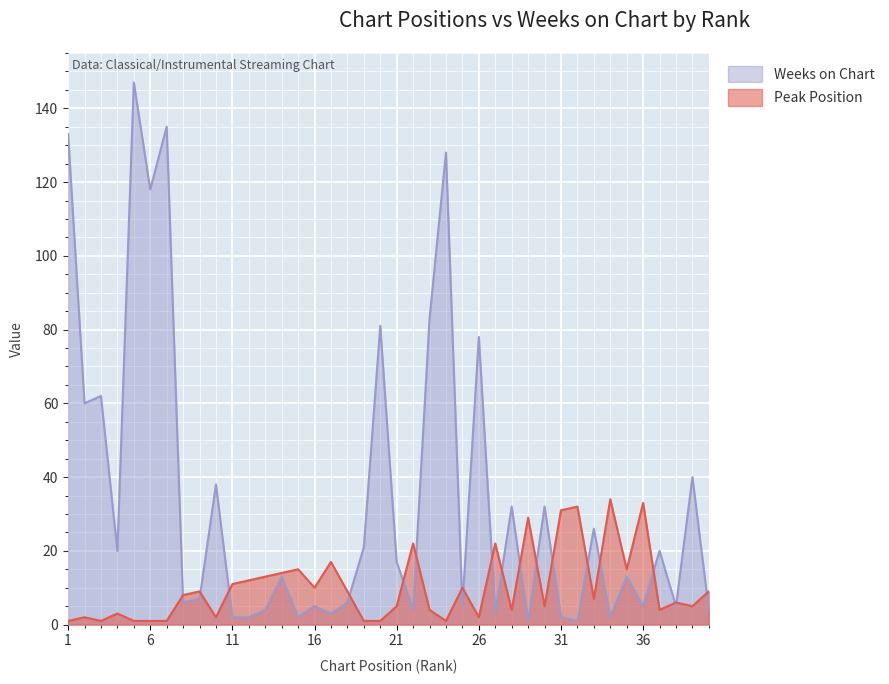

How many lines are shown in the chart?

2